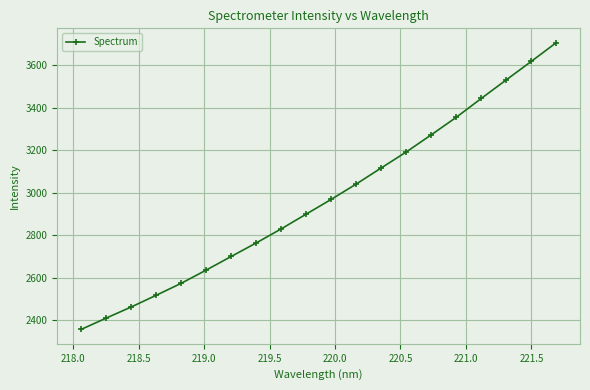

What is the smallest value displayed?

2355.5